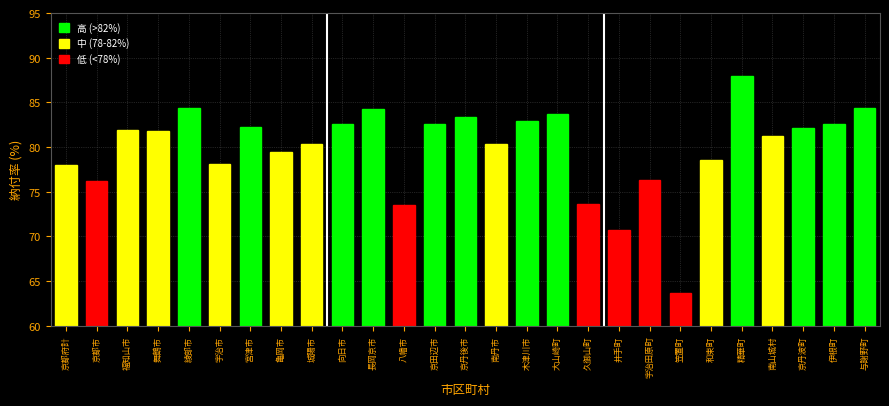

What is the change in value from 福知山市 to 綾部市?

+2.4